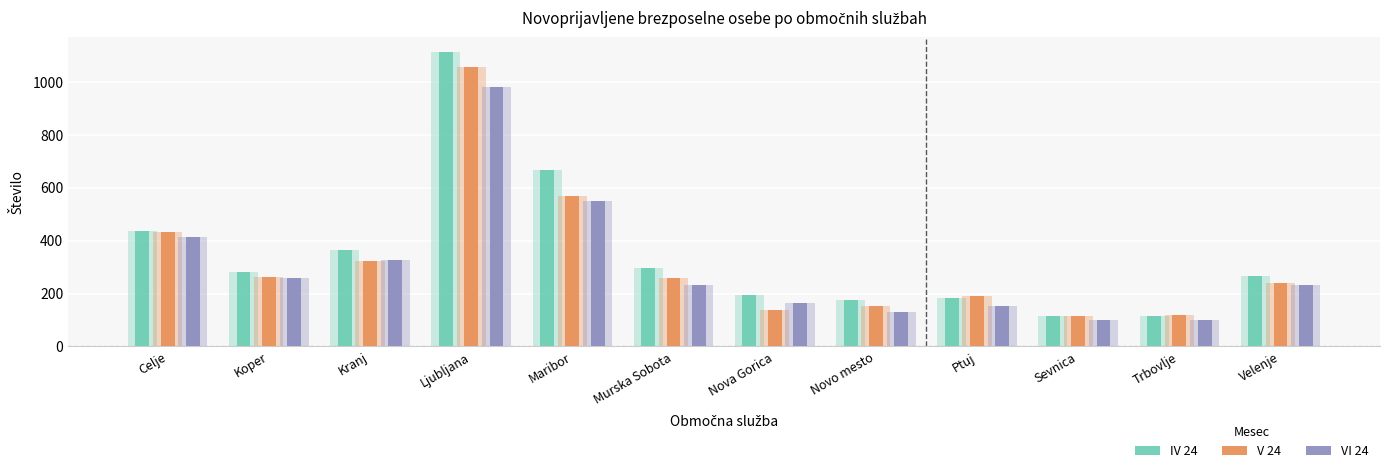

Reading right to left, extract all data points from this chart.

IV 24: Velenje=268	Trbovlje=115	Sevnica=116	Ptuj=185	Novo mesto=174	Nova Gorica=196	Murska Sobota=298	Maribor=666	Ljubljana=1112	Kranj=366	Koper=280	Celje=438
V 24: Velenje=239	Trbovlje=120	Sevnica=117	Ptuj=191	Novo mesto=152	Nova Gorica=138	Murska Sobota=258	Maribor=570	Ljubljana=1056	Kranj=324	Koper=263	Celje=433
VI 24: Velenje=232	Trbovlje=99	Sevnica=100	Ptuj=153	Novo mesto=131	Nova Gorica=165	Murska Sobota=231	Maribor=549	Ljubljana=979	Kranj=328	Koper=258	Celje=412